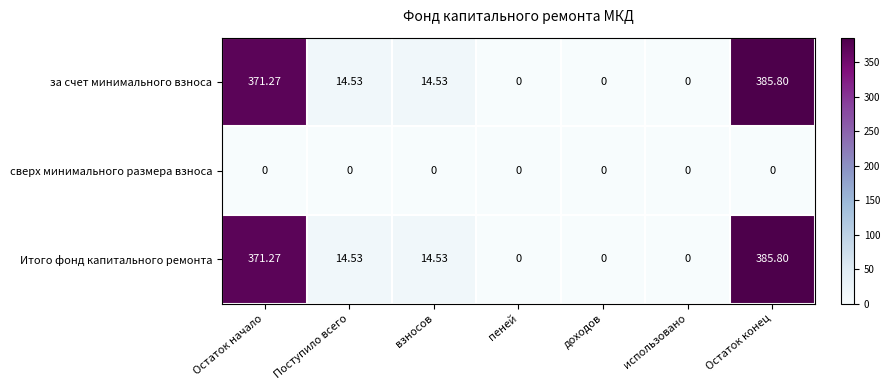

Which category has the highest value in the за счет минимального взноса series?

Остаток конец